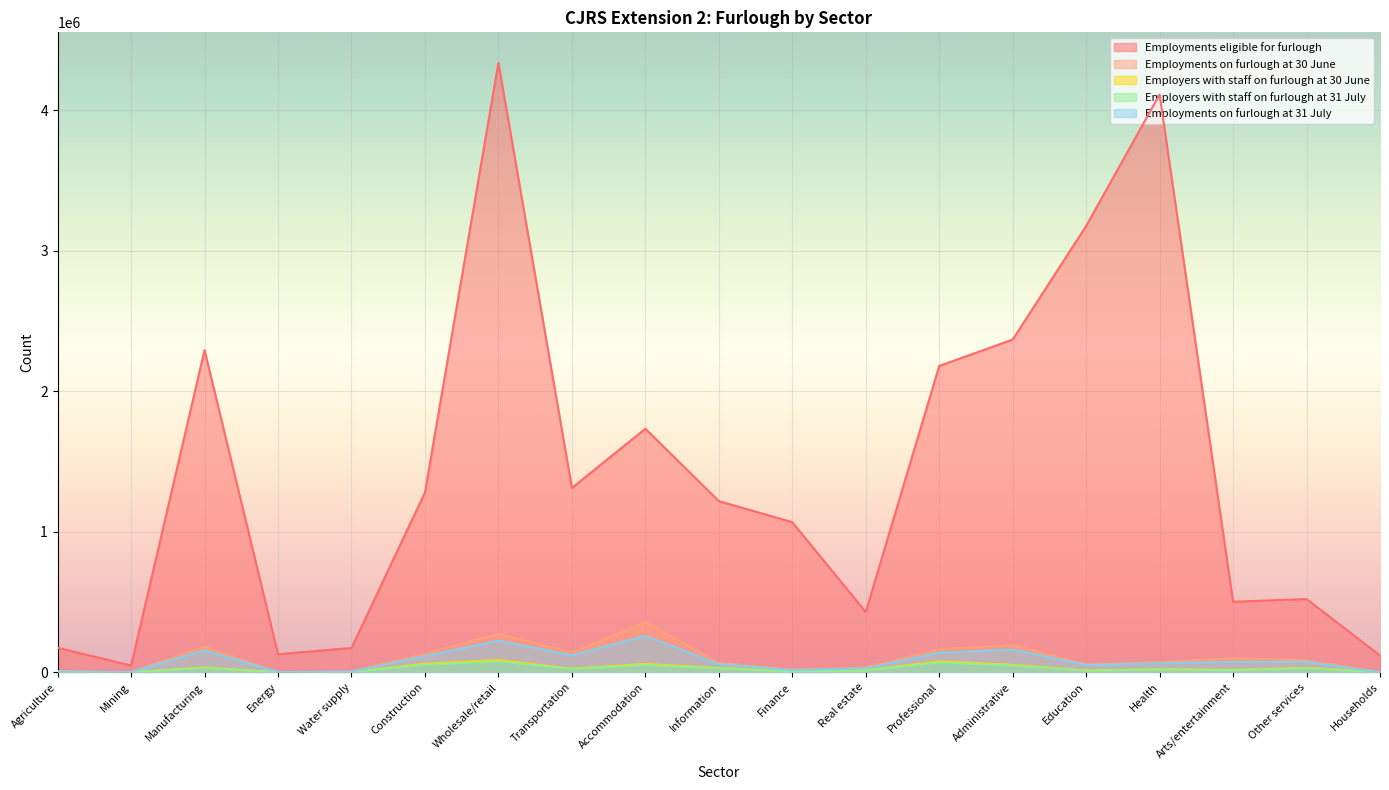

How many data points in Employments on furlough at 30 June are above 72500?

9